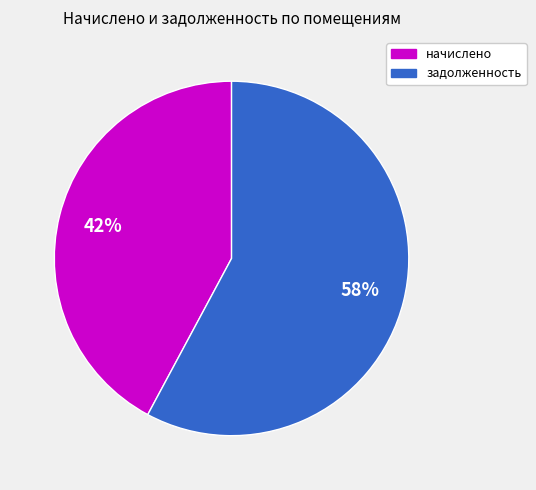

To the nearest percent, what is the difference between the largest and smallest slice percentages?

16%